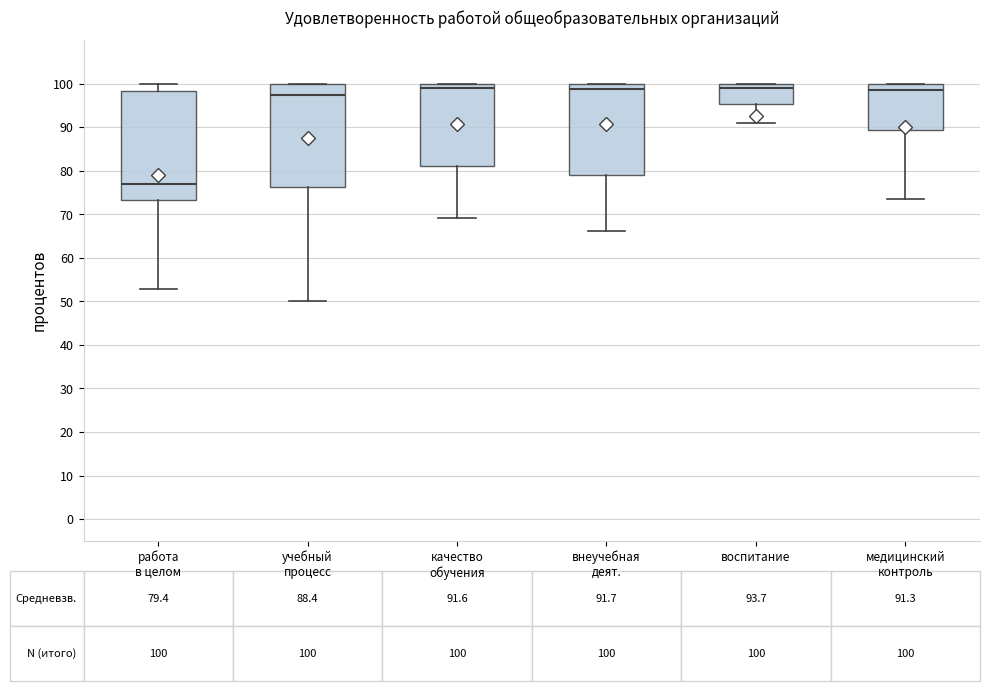

Which box is the tallest, from its lower edge to its upper edge?

работа в целом